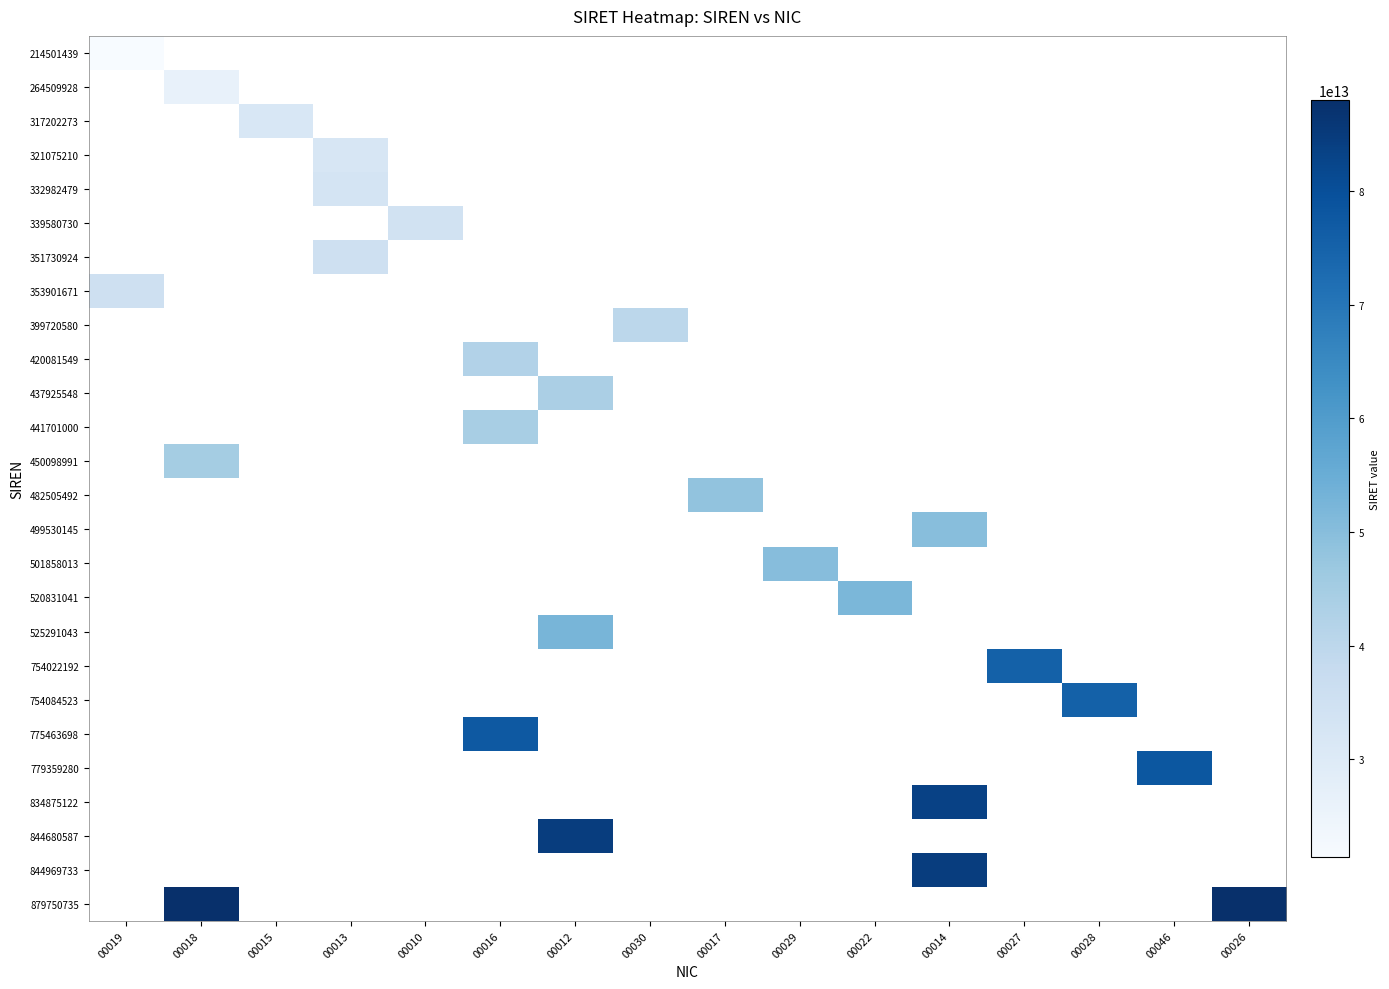

What is the spread (max minus min) of values at 00010?

33958073000010